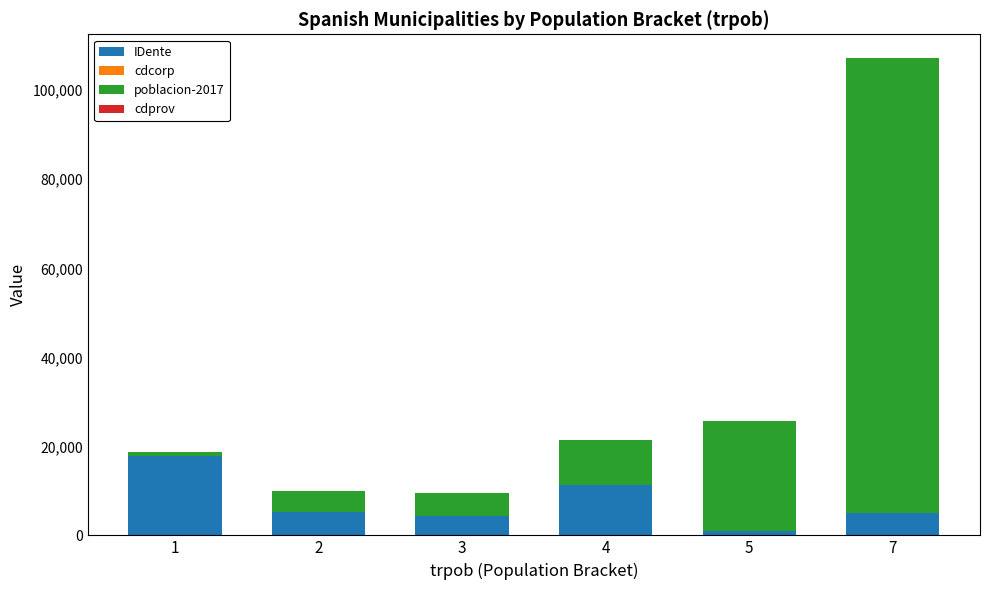

At which category is the sum across all series the highest?

7